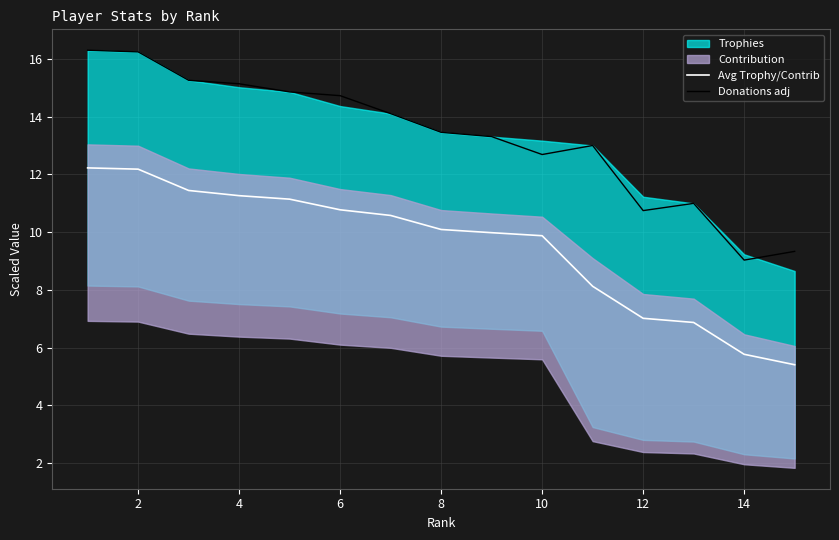

What is the maximum value for Avg Trophy/Contrib?

12.2